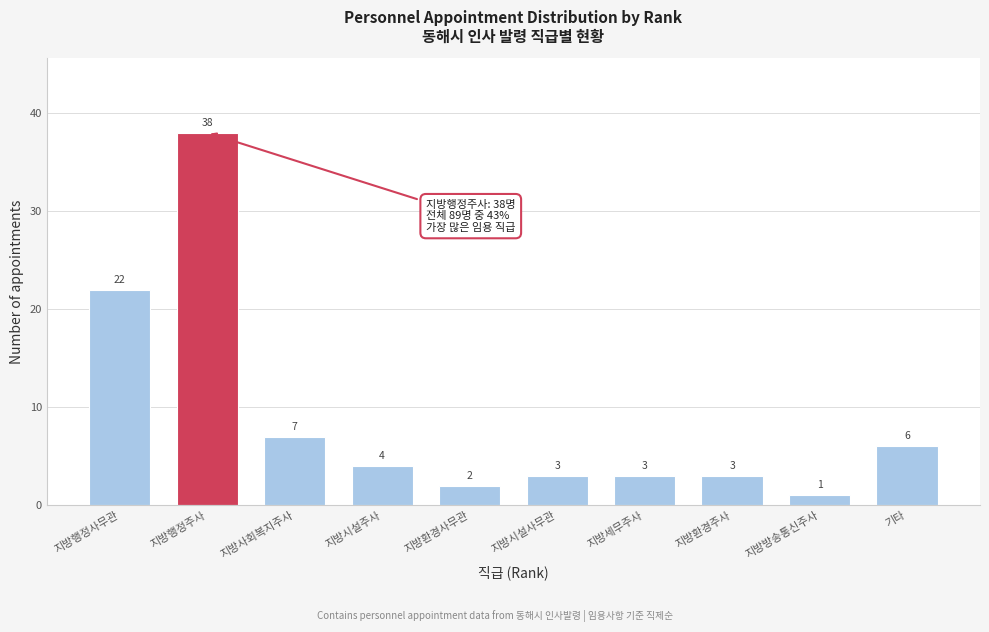

Reading left to right, list all the values displayed in this chart.

22	38	7	4	2	3	3	3	1	6